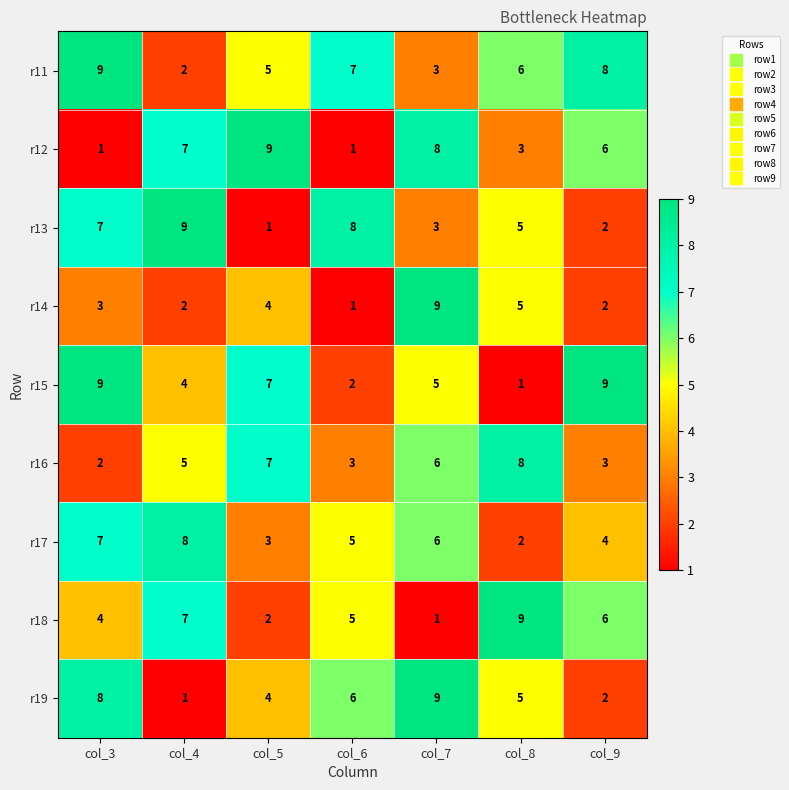

What is the sum of all r12 values?

35